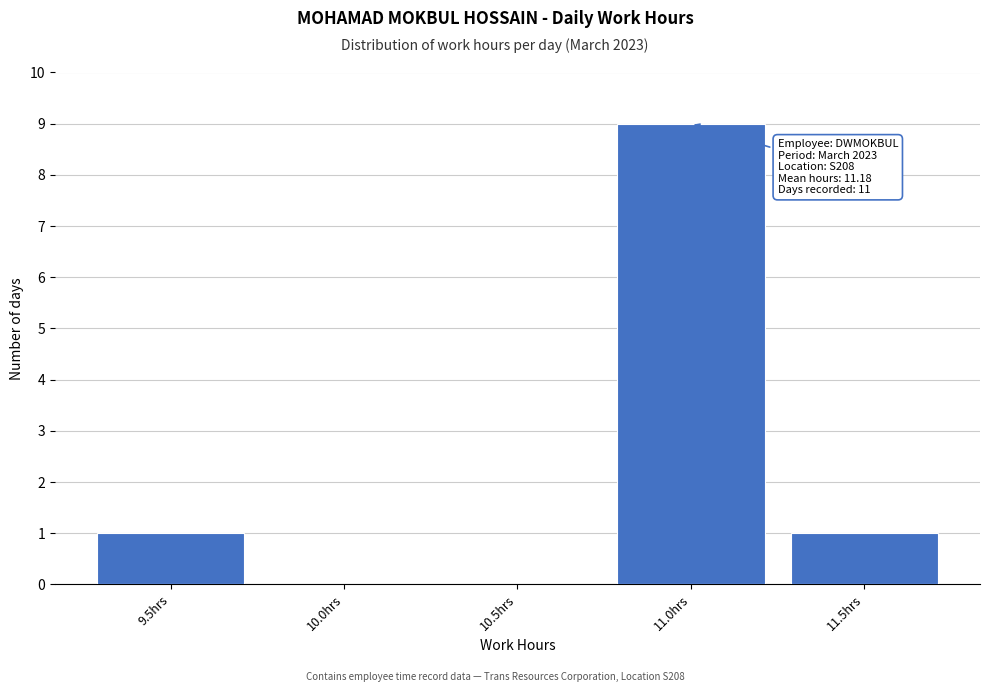

Reading right to left, transcribe all the data shown in this chart.

11.5hrs=1	11.0hrs=9	10.5hrs=0	10.0hrs=0	9.5hrs=1